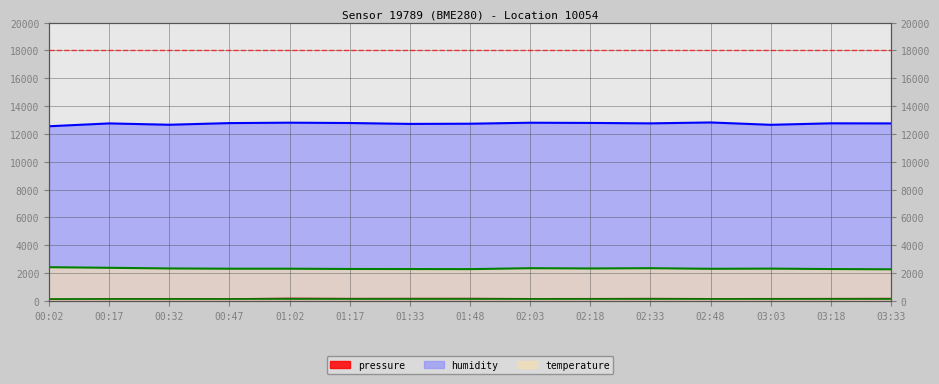

Reading right to left, what are all the values shown in this chart?

pressure: 185.1	178.3	173.5	170.3	183.0	174.7	170.6	187.5	186.2	182.8	198.3	159.9	166.8	162.5	123.6
humidity: 12759.0	12765.0	12658.5	12828.0	12762.0	12793.5	12808.5	12736.5	12723.0	12787.5	12811.5	12781.5	12663.0	12759.0	12555.0
temperature: 2274.0	2292.0	2322.0	2310.0	2352.0	2334.0	2352.0	2286.0	2292.0	2298.0	2316.0	2316.0	2334.0	2382.0	2424.0